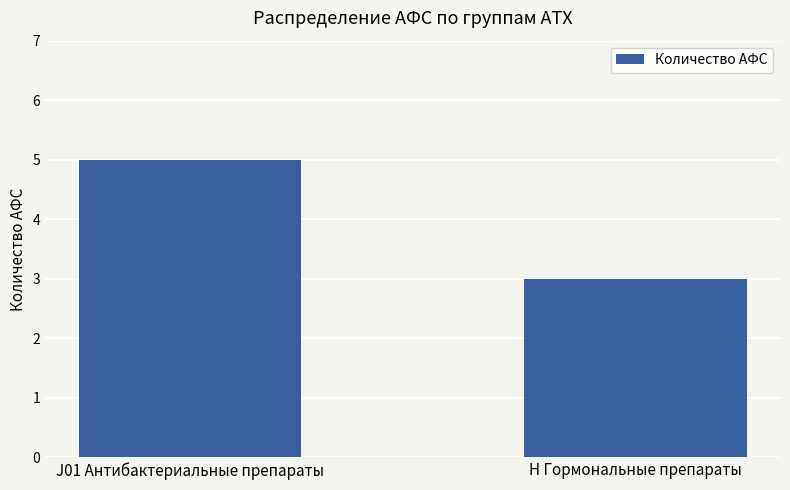

The value at H Гормональные препараты is 3. True or false?

True